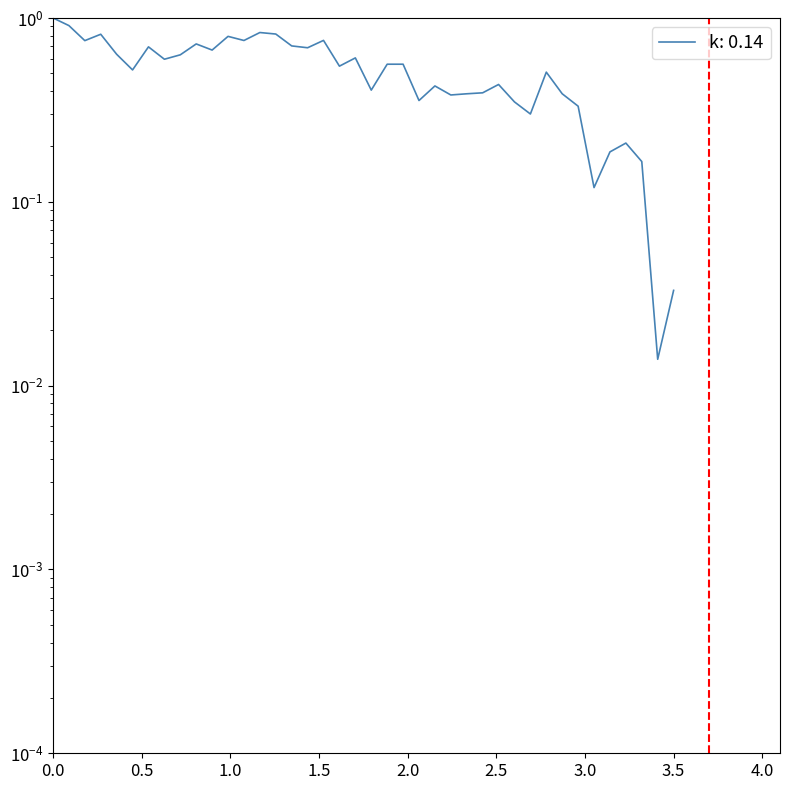

How many points are lower than both their immediate neighbors (excluding endpoints)?

13